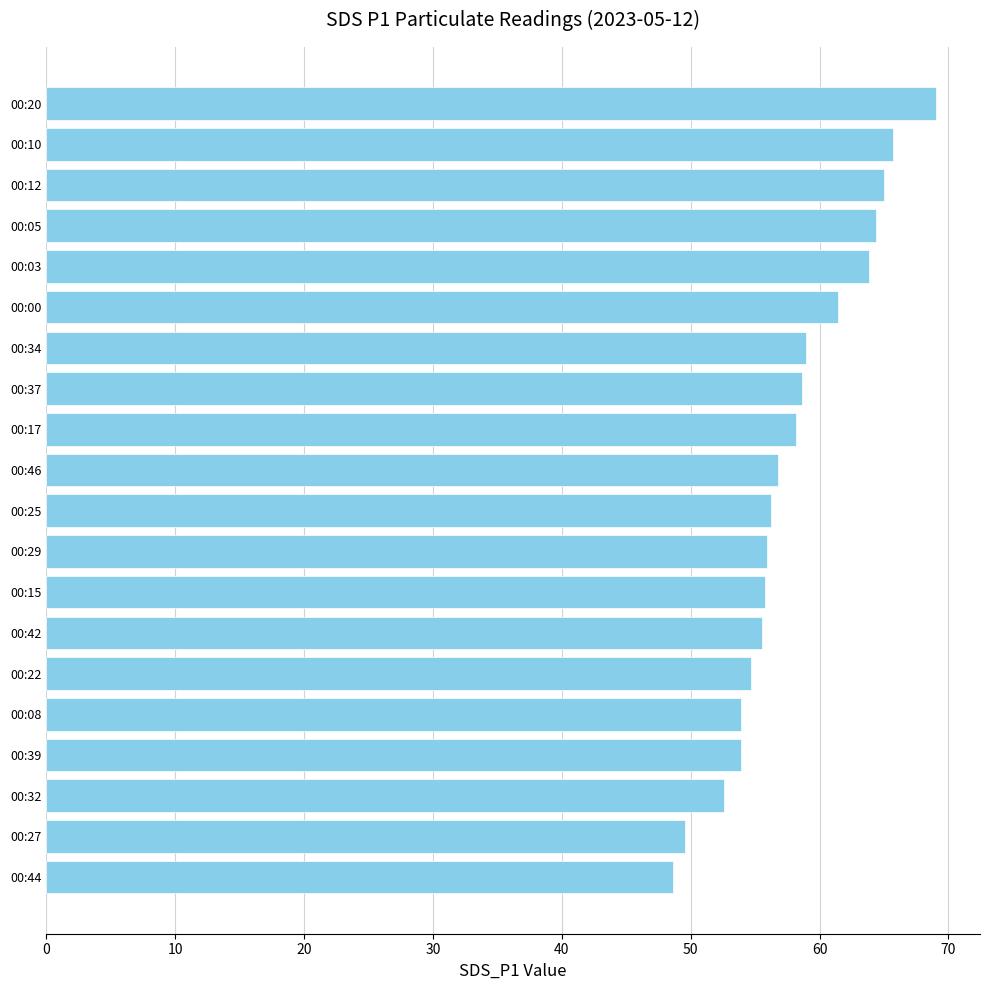

What is the sum of the values at 00:39 and 00:46?

110.7